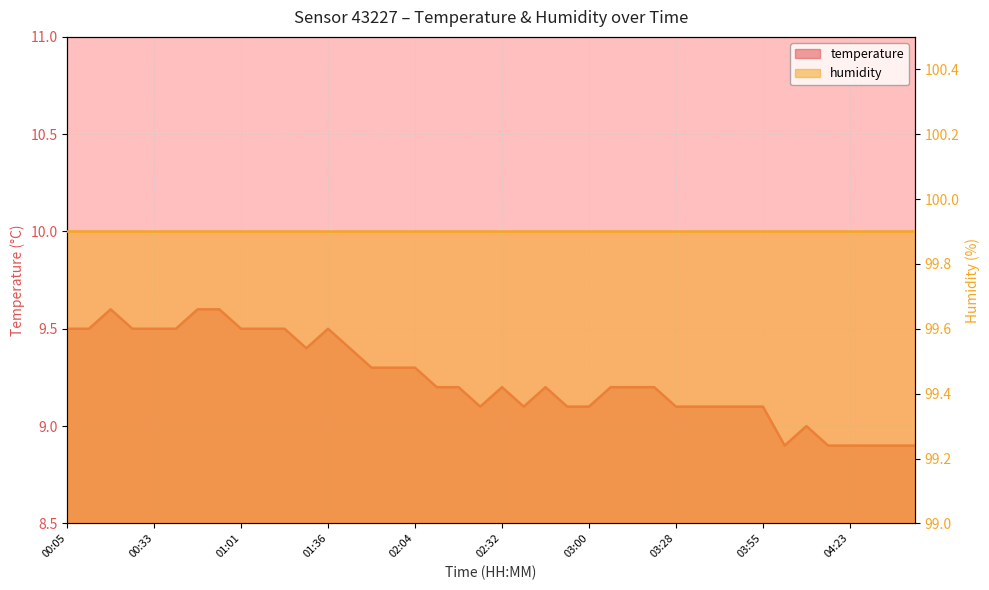

What is the label of the 18th point from the left?

02:11